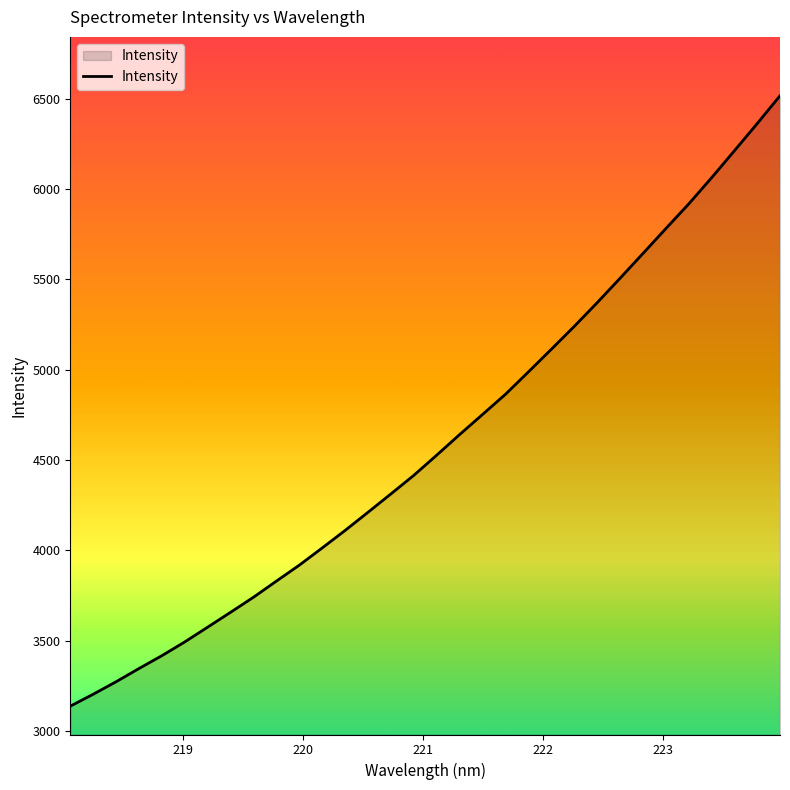

Reading left to right, list all the values displayed in this chart.

3137.9	3203.8	3273.1	3346.3	3417.5	3493.8	3575.5	3657.9	3741.2	3830.4	3918.7	4014.1	4110.9	4211.5	4313.2	4415.9	4527.7	4641.6	4752.6	4864.2	4987.7	5112.8	5239.2	5370.1	5505.3	5642.2	5780.0	5916.3	6061.2	6211.0	6361.8	6516.2